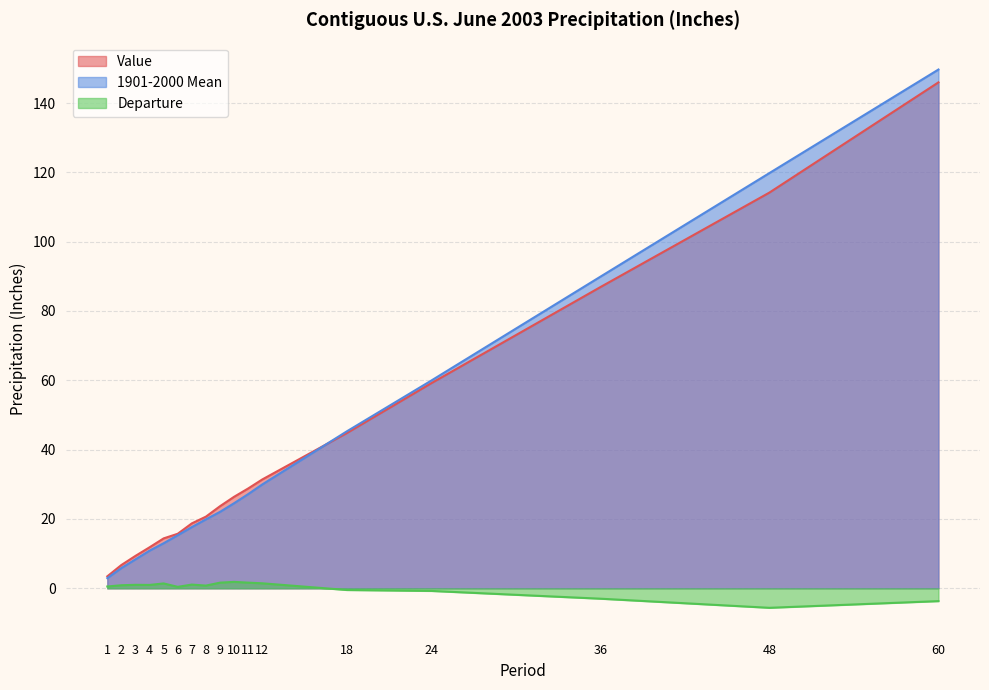

How many values in the Departure series exceed 0?

12